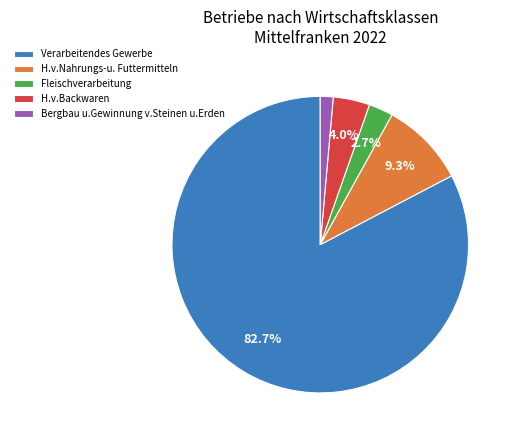

Rank the categories by value from highest to lowest.

Verarbeitendes Gewerbe, H.v.Nahrungs-u. Futtermitteln, H.v.Backwaren, Fleischverarbeitung, Bergbau u.Gewinnung v.Steinen u.Erden